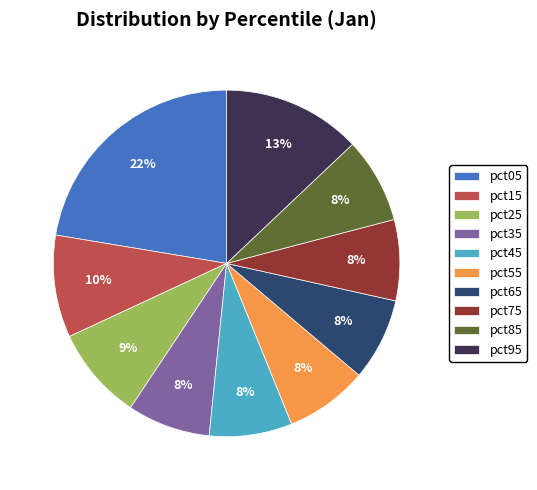

Combined, do pct65 and pct05 account for over 50%?

No